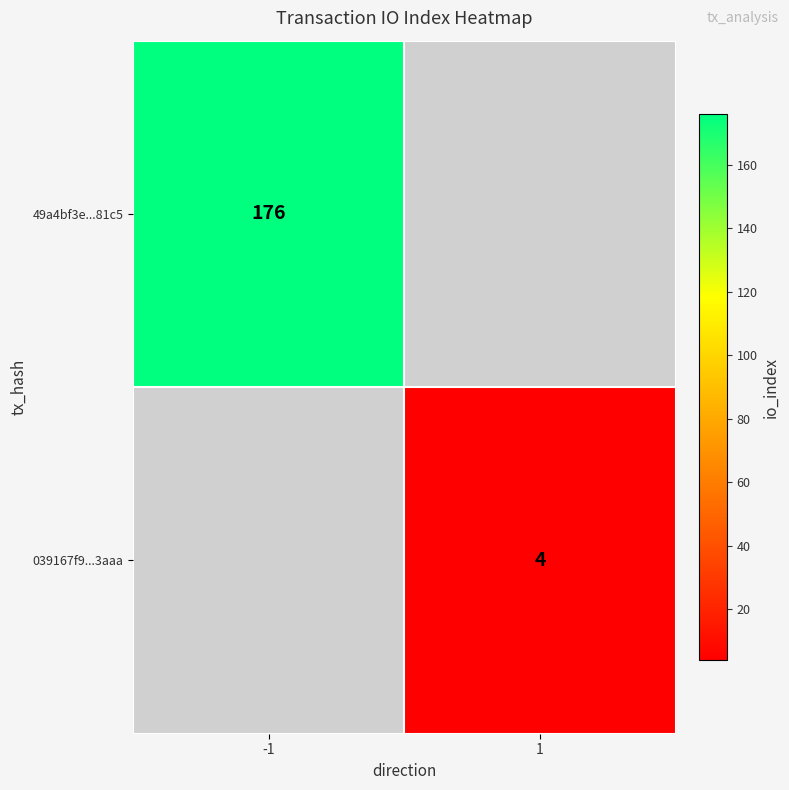

True or false: 49a4bf3e...81c5 has a value of 176 at -1.

True